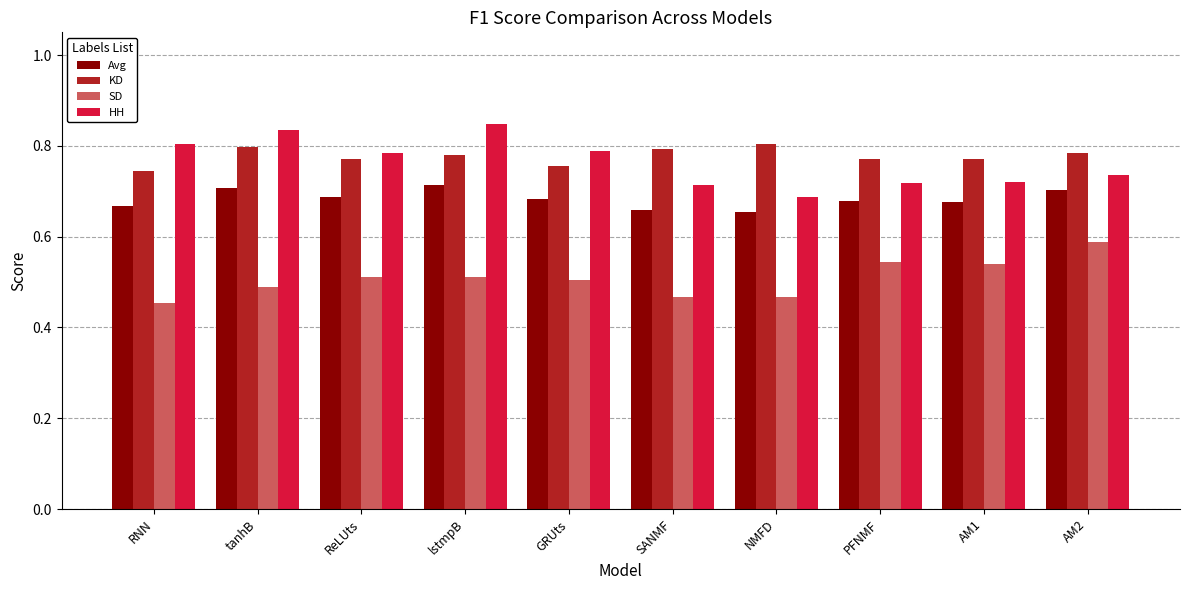

What position from the right is lstmpB?

7